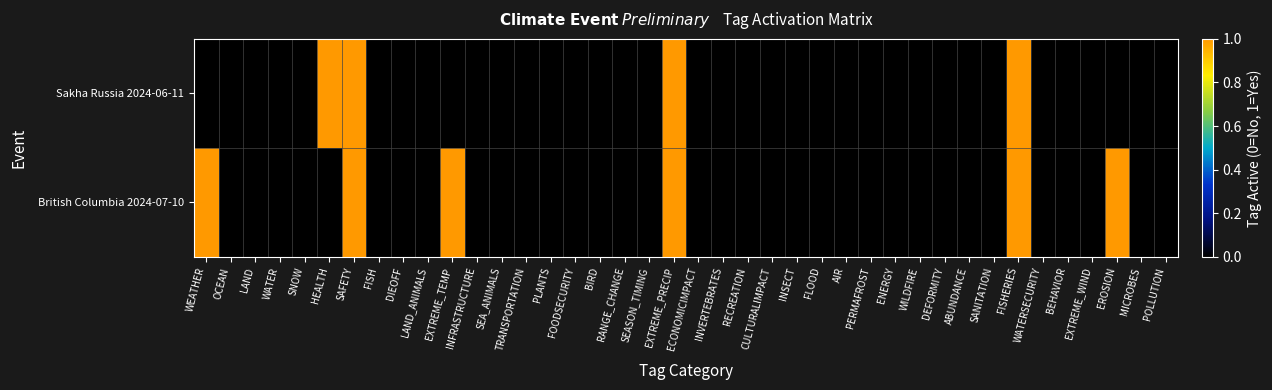

List the series in order of their overall mean, highest first.

British Columbia 2024-07-10, Sakha Russia 2024-06-11